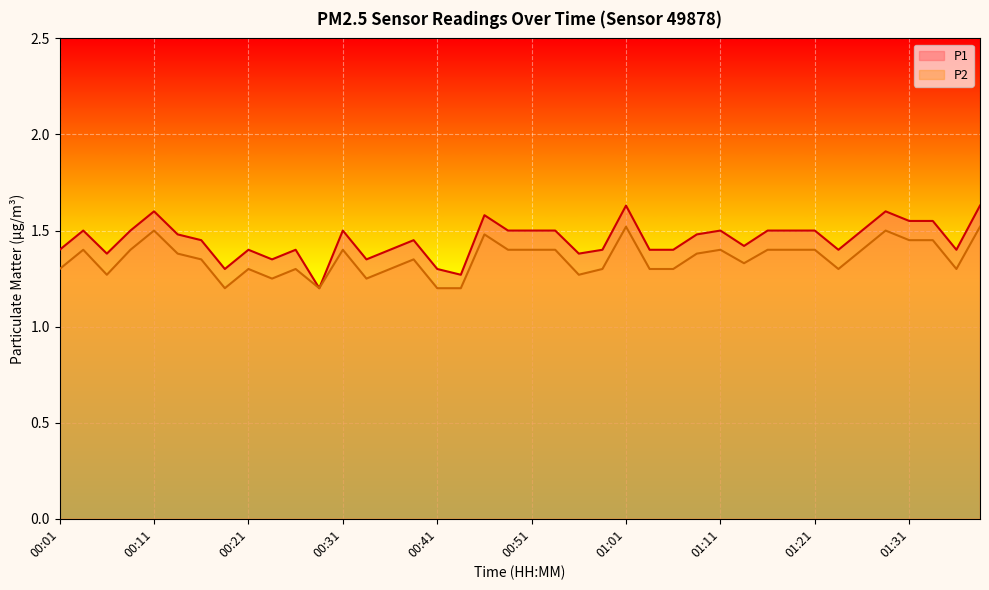

True or false: P2 has more than 2 points higher than both neighbors.

True